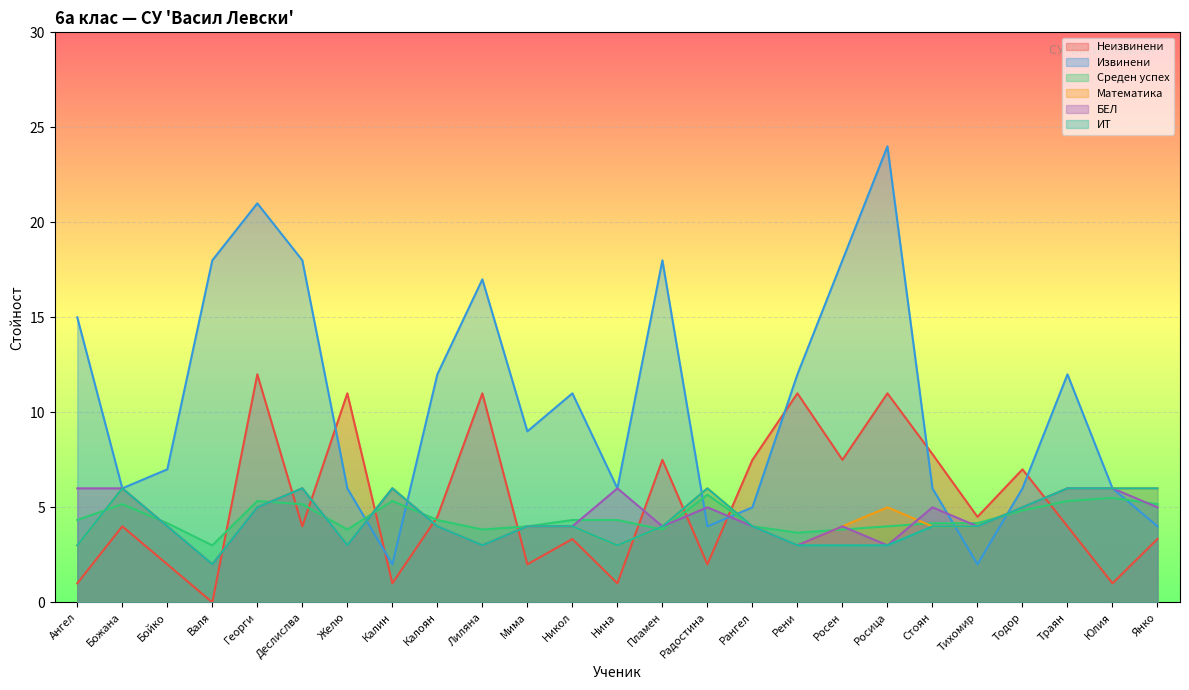

How many times do Математика and Извинени cross each other?

6